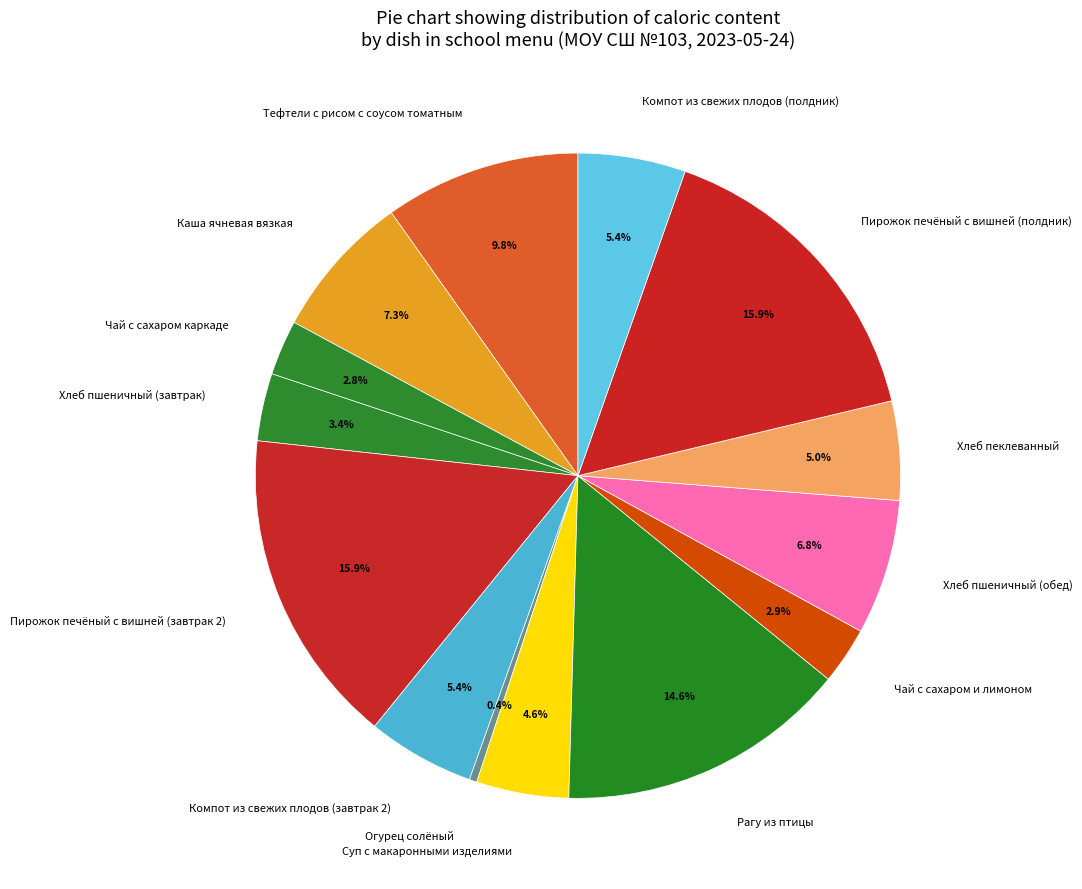

What is the ratio of the value at Чай с сахаром и лимоном to the value at Суп с макаронными изделиями?

0.6